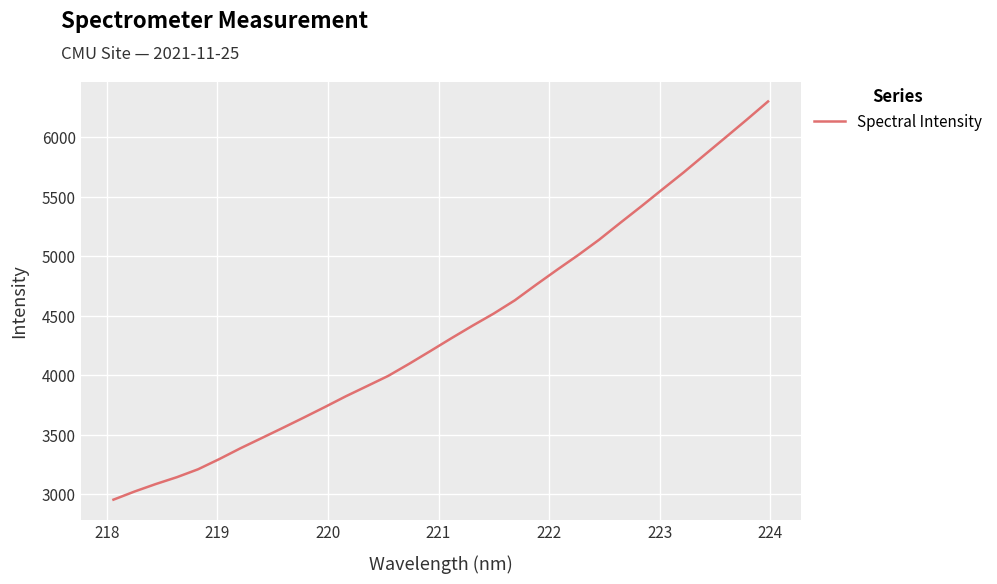

What is the difference between the maximum and minimum values?

3349.3